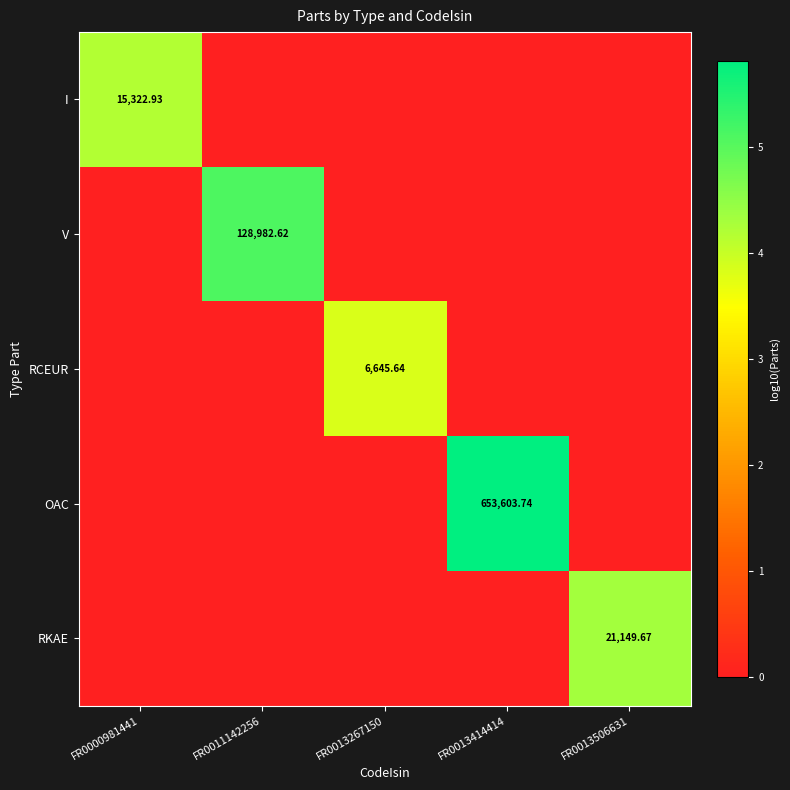

Which series has the largest total across all categories?

OAC